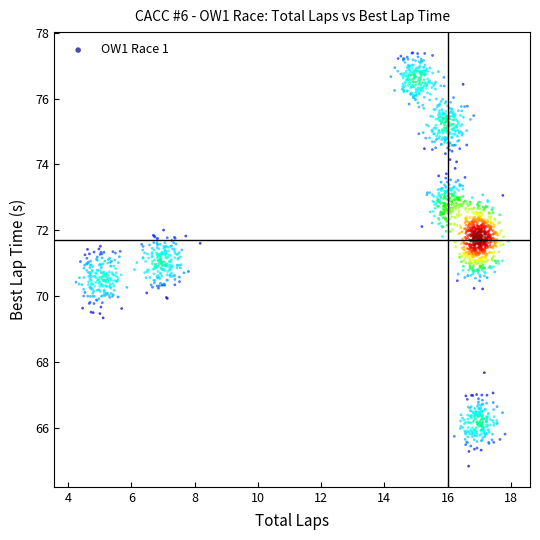

What is the range of X values (max minus min)?

13.7